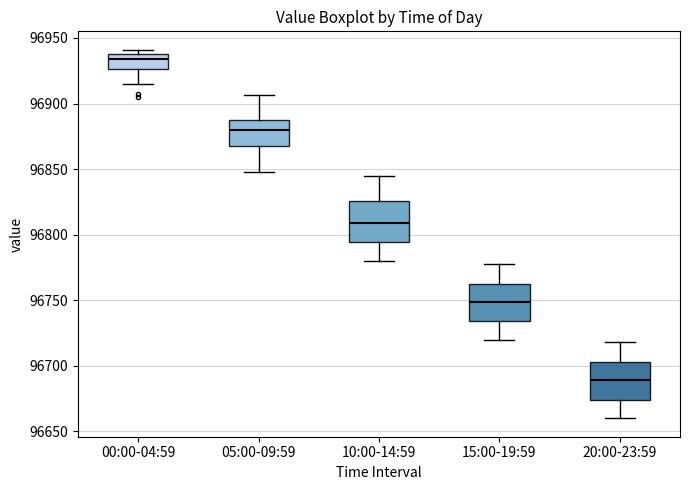

Reading left to right, read every box against the y-axis: the position of its median line, the range the box covers, and the ends of its whiskers. The values are not printed on the chart, so give them approximately, as read against the axis.

00:00-04:59: median 96935 (just below the box's upper edge), box 96925 to 96935, whiskers 96915 to 96940
05:00-09:59: median 96880, box 96870 to 96885, whiskers 96850 to 96905
10:00-14:59: median 96810, box 96795 to 96825, whiskers 96780 to 96845
15:00-19:59: median 96750, box 96735 to 96765, whiskers 96720 to 96780
20:00-23:59: median 96690, box 96675 to 96705, whiskers 96660 to 96720